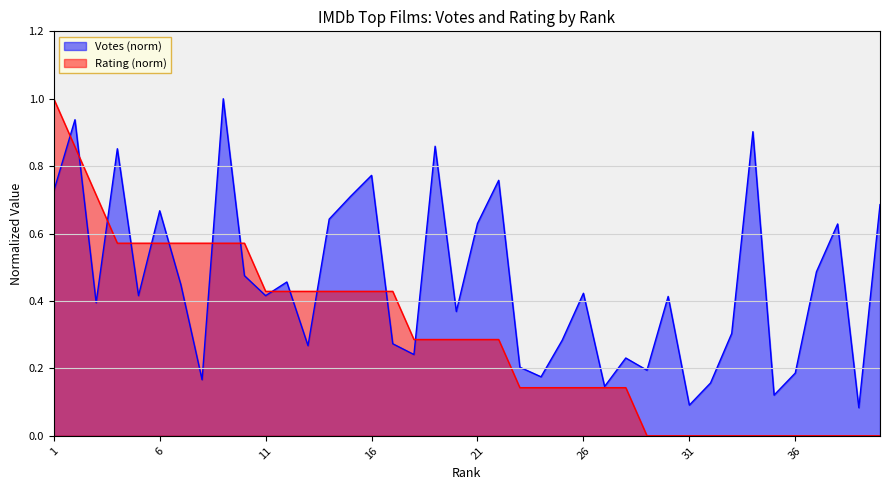

Where do Rating and Votes first cross each other?

1 and 2